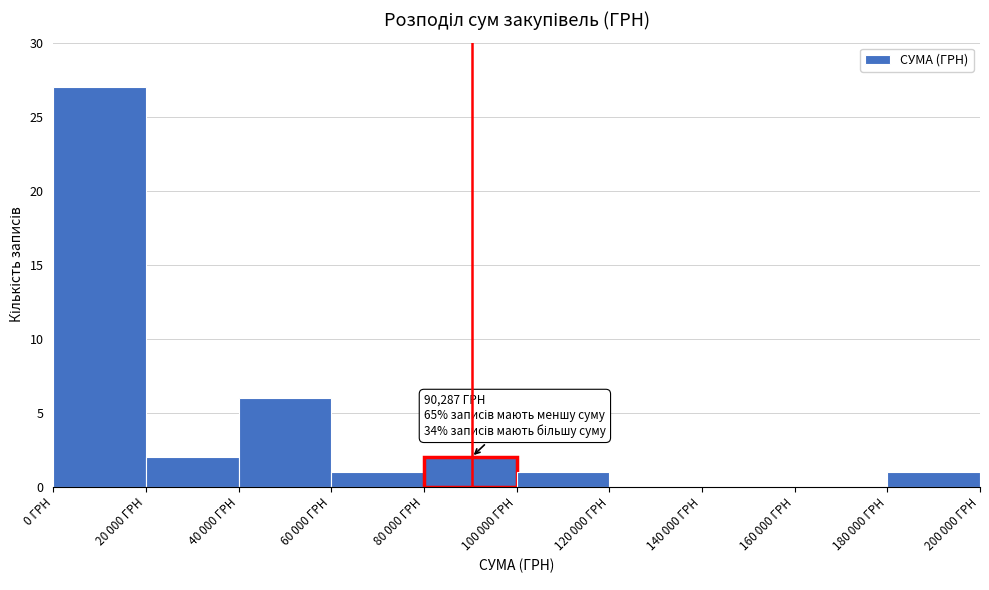

At which category does the chart reach its peak across all series?

0 ГРН